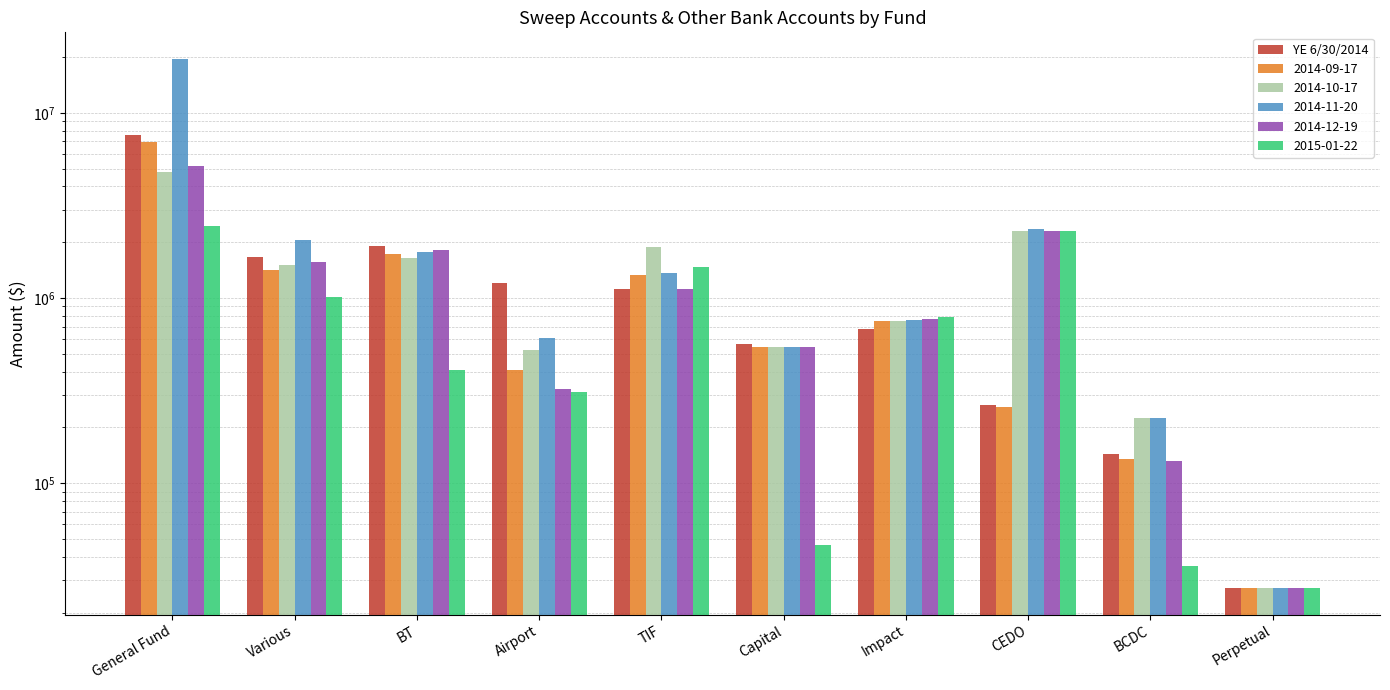

What is the label of the 9th bar from the left?

BCDC